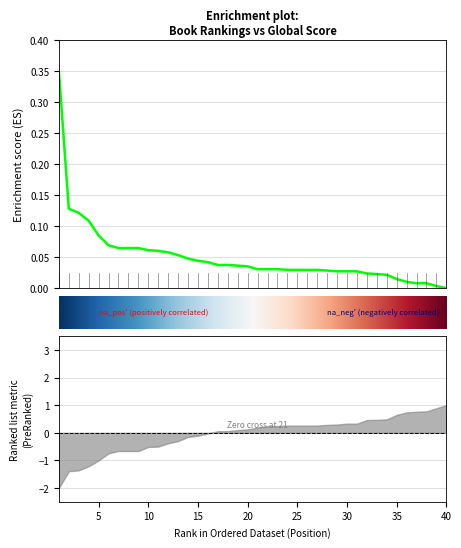

Rank the categories by value from lowest to highest.

40, 39, 37, 38, 36, 35, 34, 33, 32, 29, 30, 31, 28, 24, 25, 26, 27, 21, 22, 23, 20, 19, 17, 18, 16, 15, 14, 13, 12, 11, 10, 7, 8, 9, 6, 5, 4, 3, 2, 1